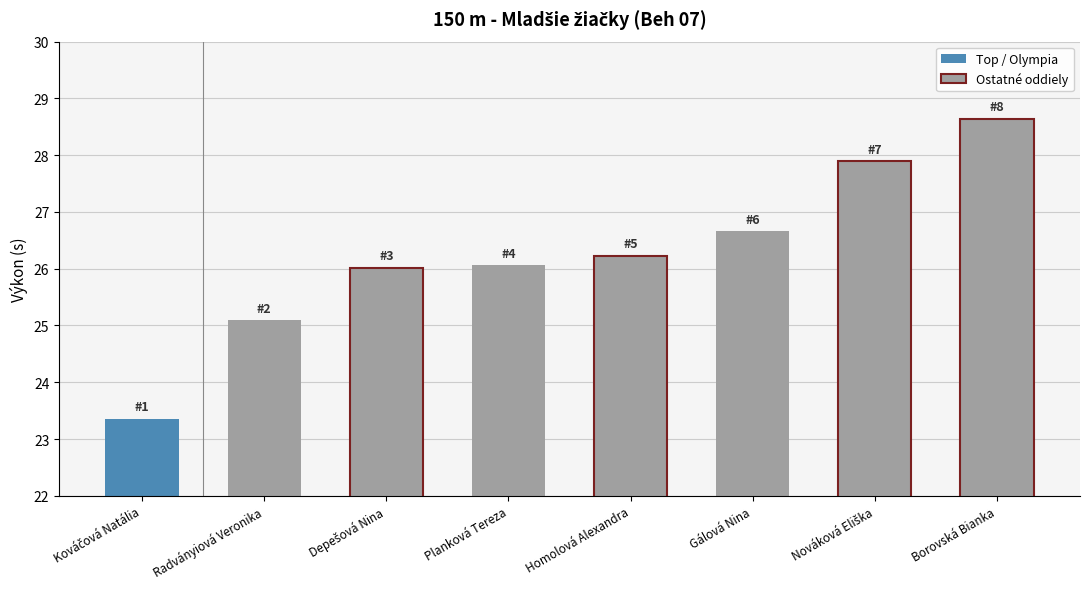

Which has a higher value, Borovská Bianka or Radványiová Veronika?

Borovská Bianka